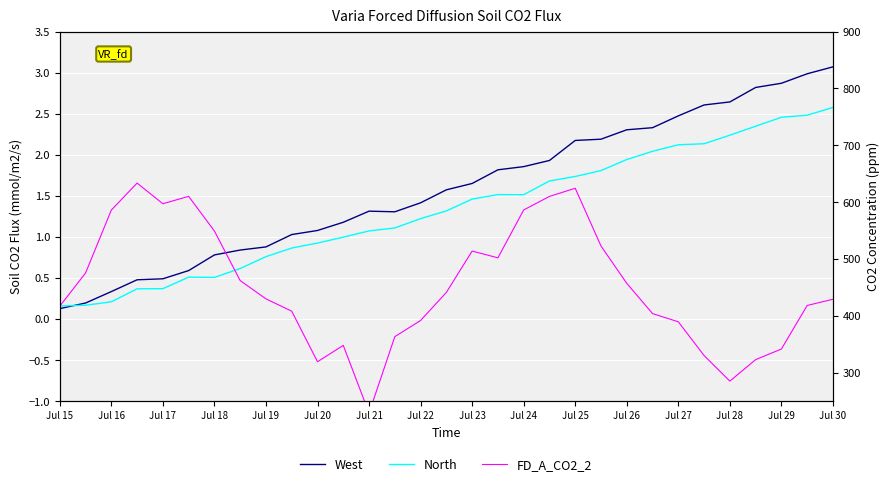

What is the lowest value of the West series?

0.1